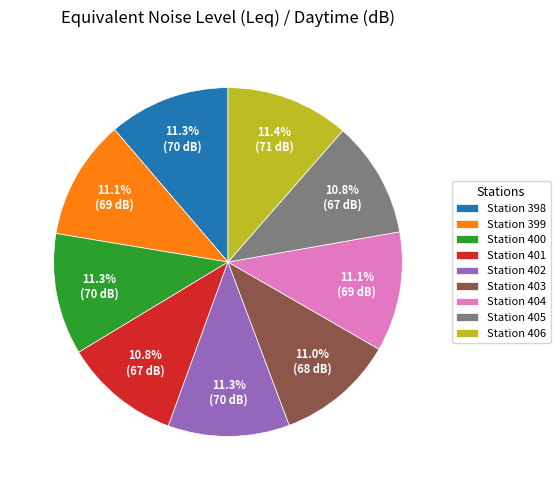

To the nearest percent, what is the difference between the largest and smallest slice percentages?

1%